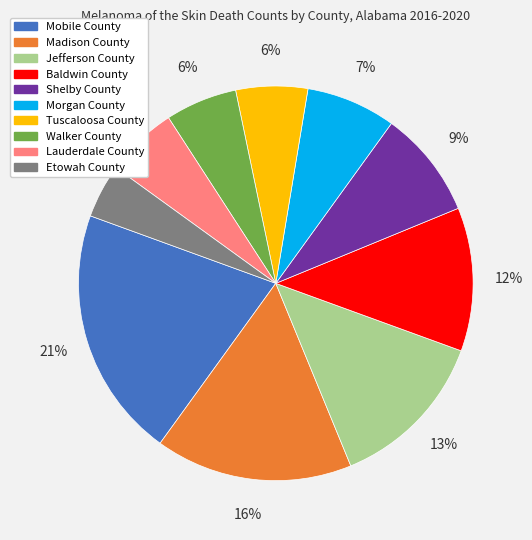

How many segments does this pie chart have?

10